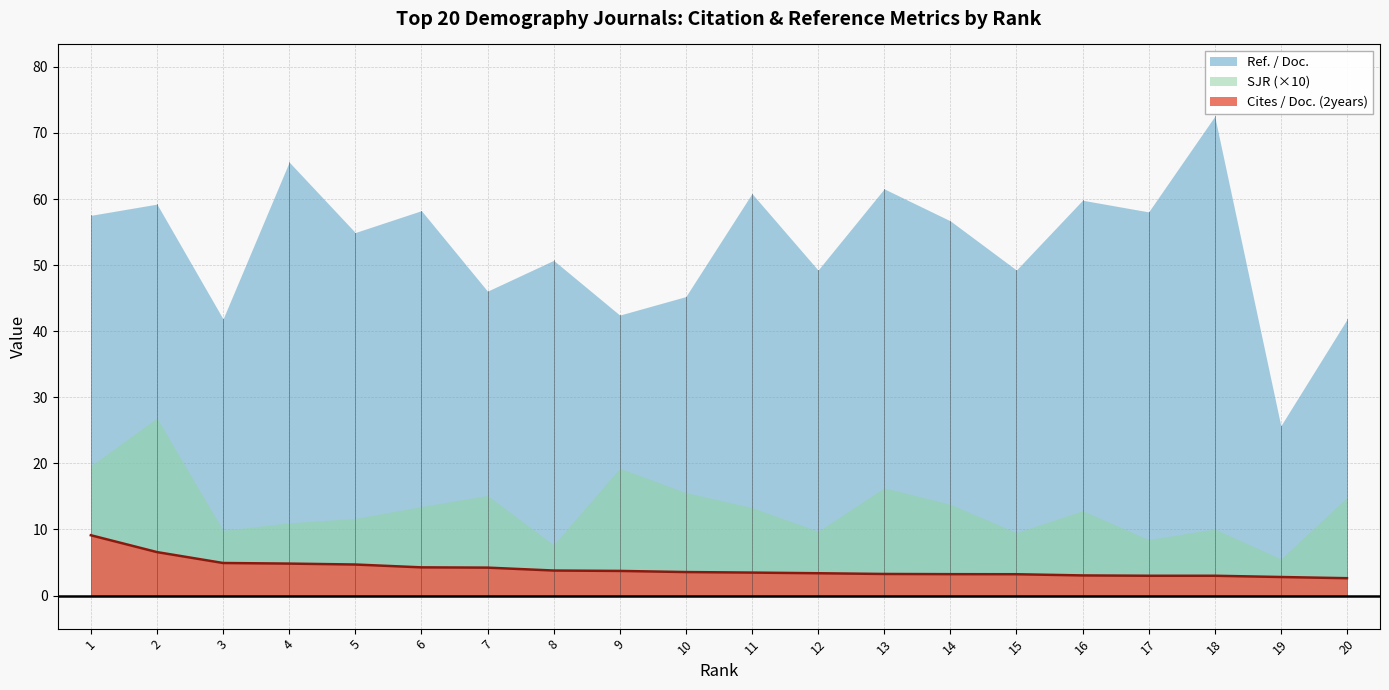

Reading left to right, transcribe all the data shown in this chart.

Cites / Doc. (2years): 1=9.1	2=6.6	3=4.9	4=4.8	5=4.7	6=4.3	7=4.2	8=3.8	9=3.7	10=3.6	11=3.5	12=3.4	13=3.3	14=3.2	15=3.2	16=3.0	17=3.0	18=3.0	19=2.8	20=2.6
Ref. / Doc.: 1=57.5	2=59.2	3=41.9	4=65.6	5=54.9	6=58.2	7=46.1	8=50.7	9=42.4	10=45.2	11=60.8	12=49.2	13=61.5	14=56.7	15=49.3	16=59.8	17=58.0	18=72.5	19=25.7	20=41.8
SJR: 1=2.0	2=2.7	3=1.0	4=1.1	5=1.2	6=1.3	7=1.5	8=0.8	9=1.9	10=1.6	11=1.3	12=1.0	13=1.6	14=1.4	15=1.0	16=1.3	17=0.8	18=1.0	19=0.6	20=1.5